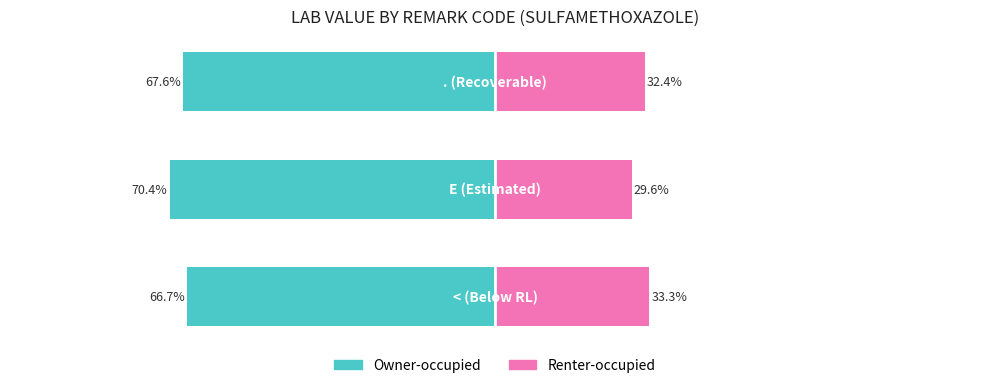

How many bars are there in total?

6